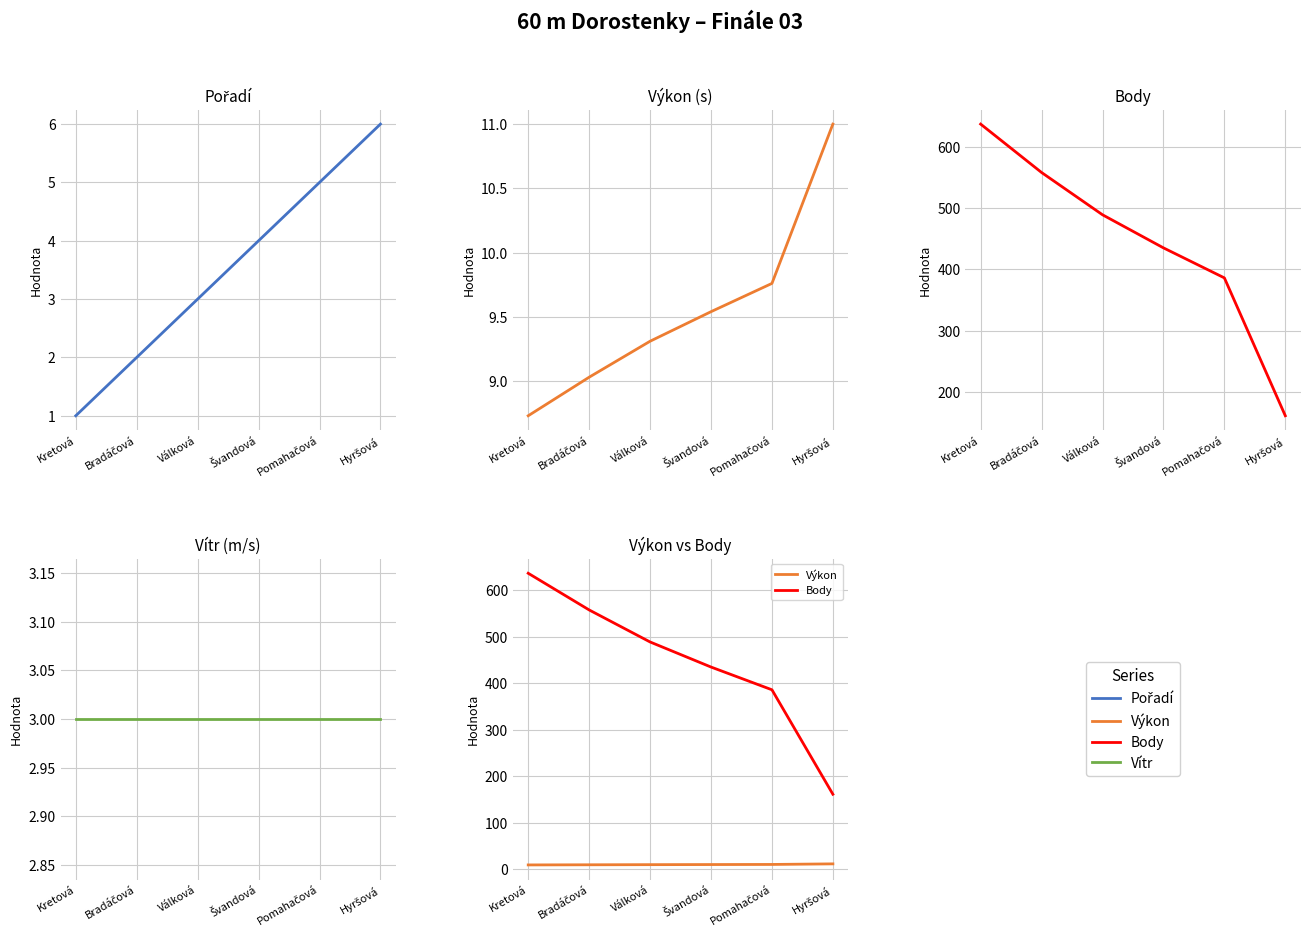

Count the number of data series in this chart.

4